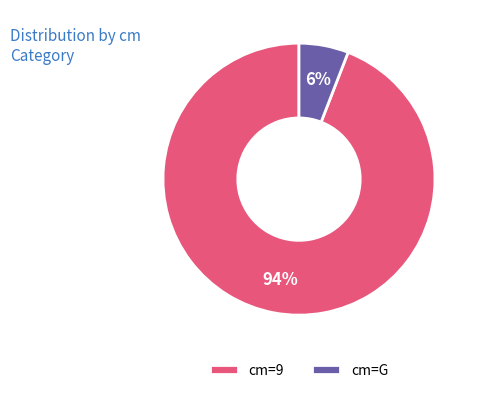

What is the majority slice?

cm=9